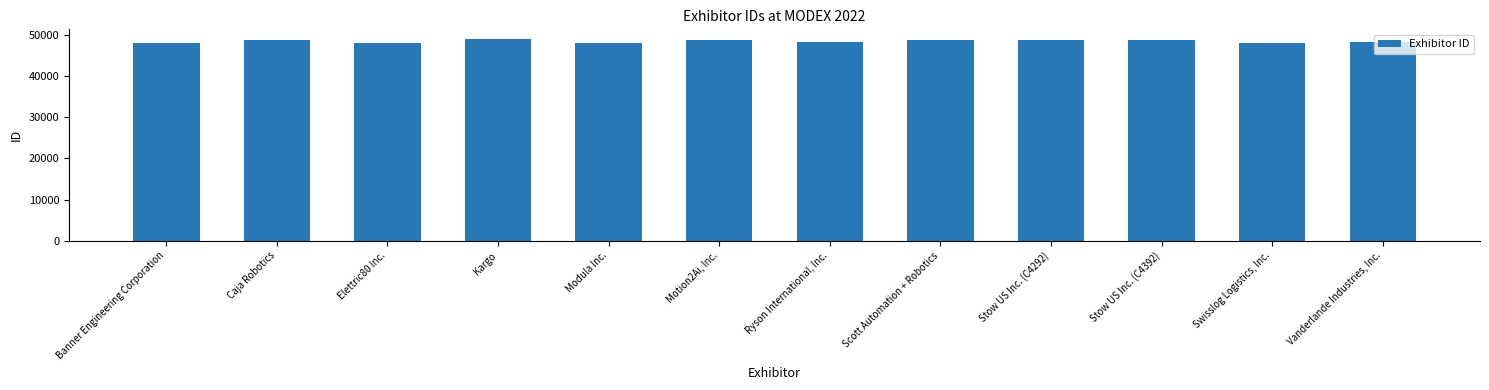

List the labels in order of value, smallest first.

Swisslog Logistics, Inc., Elettric80 Inc., Banner Engineering Corporation, Modula Inc., Ryson International, Inc., Vanderlande Industries, Inc., Caja Robotics, Scott Automation + Robotics, Stow US Inc. (C4292), Stow US Inc. (C4392), Motion2Ai, Inc., Kargo